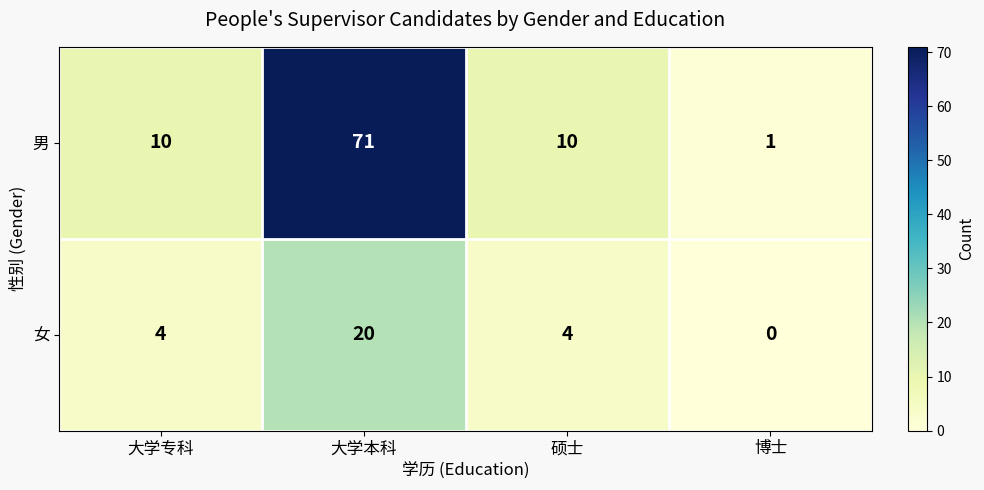

At which category is the sum across all series the highest?

大学本科